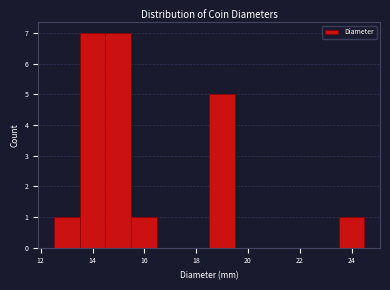

How tall is the bar that spans 15.5 to 16.5 on the x-axis? Neither the bar edges nor the heights are printed on the chart, so give them approximately, as read against the axes.

1